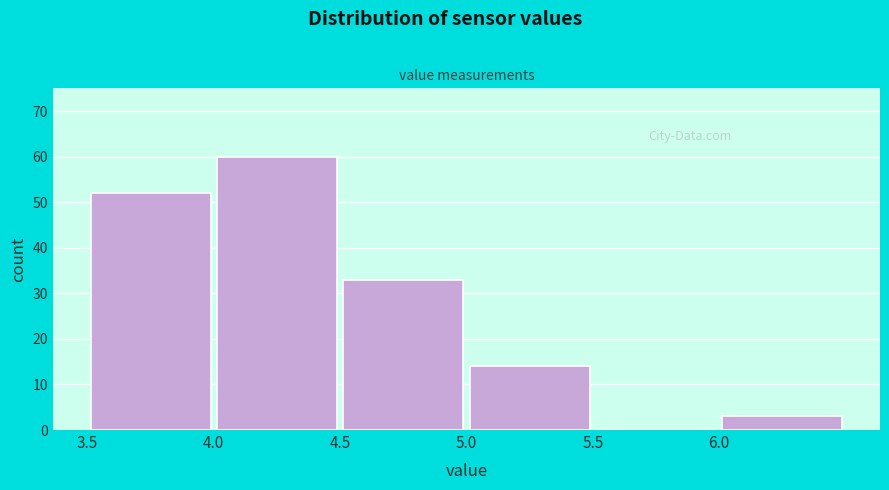

Reading left to right, transcribe this chart: for each bar, give the range it covers on the x-axis and its height. The values are not printed on the chart, so give them approximately, as read against the axis.

3.5 to 4.0: 52
4.0 to 4.5: 60
4.5 to 5.0: 33
5.0 to 5.5: 14
5.5 to 6.0: 0
6.0 to 6.5: 3